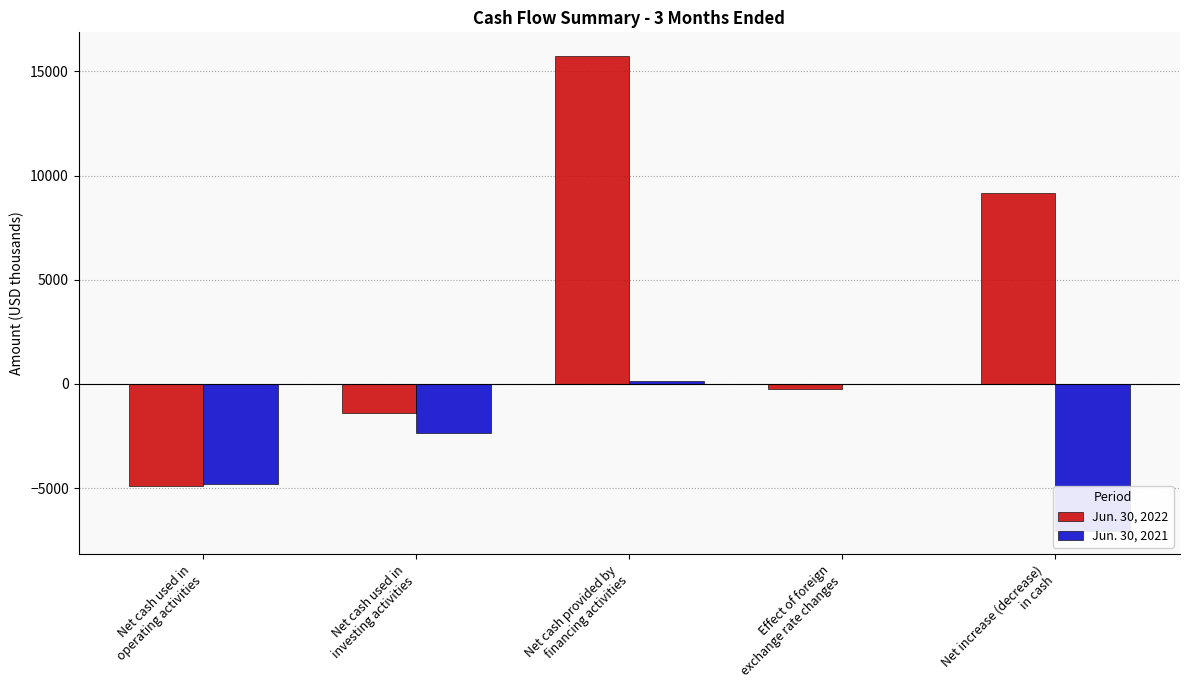

List the series in order of their peak value, lowest first.

Jun. 30, 2021, Jun. 30, 2022